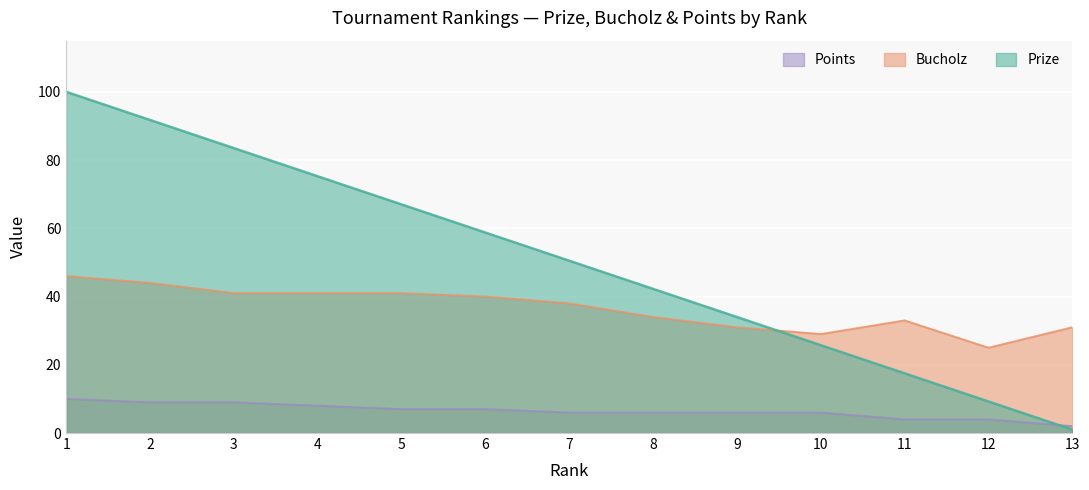

True or false: Points has more than 2 interior local peaks.

False